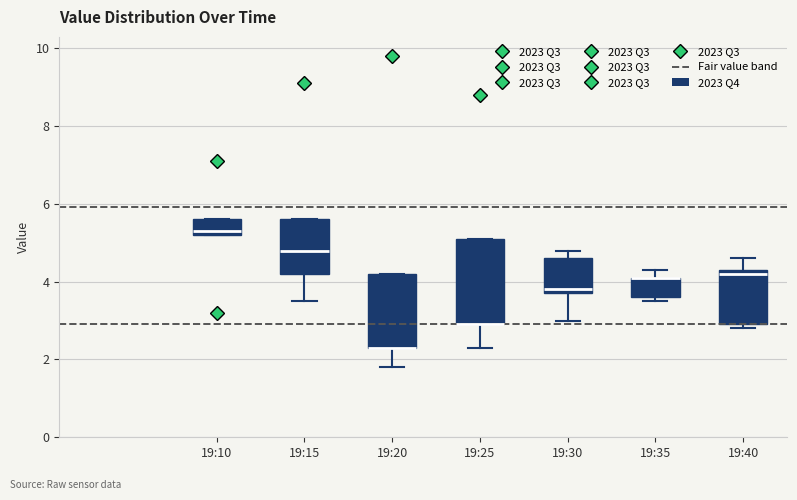

Comparing the boxes themselves (not the whiskers), which one is the tallest?

19:25